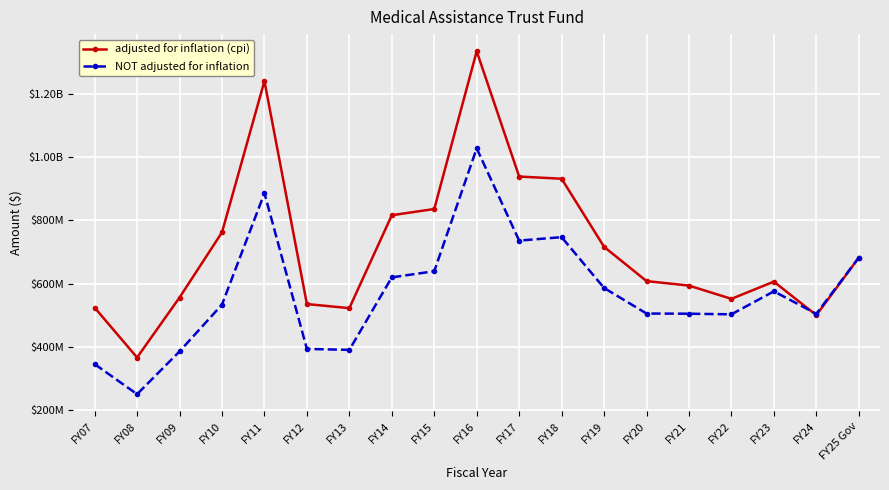

Is the value of NOT adjusted for inflation at FY21 greater than the value of adjusted for inflation (cpi) at FY10?

No